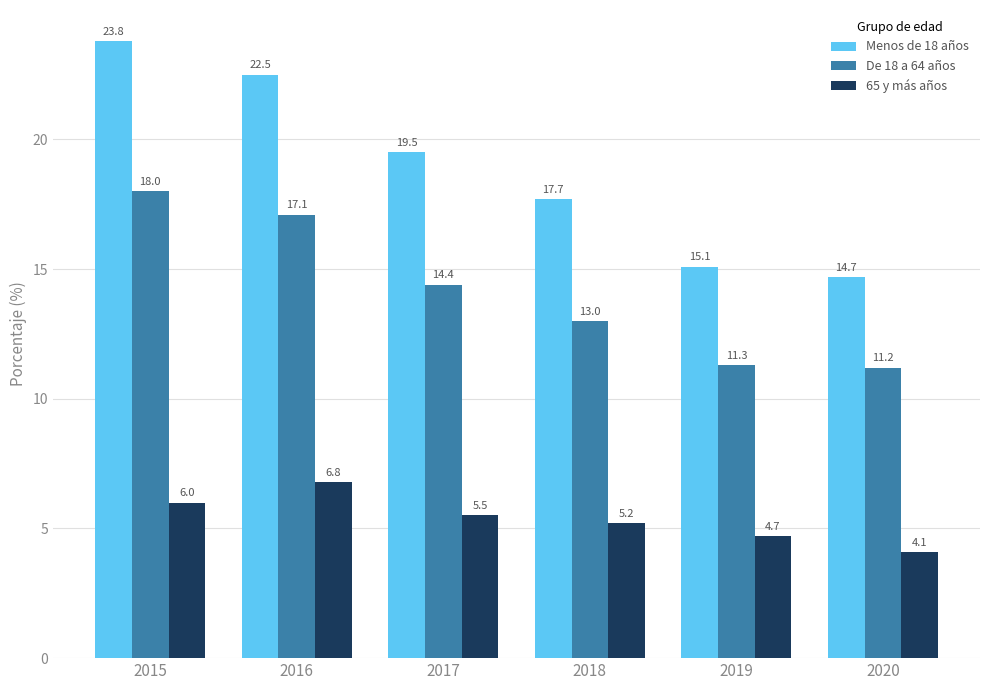

What is the minimum value shown in the chart?

4.1